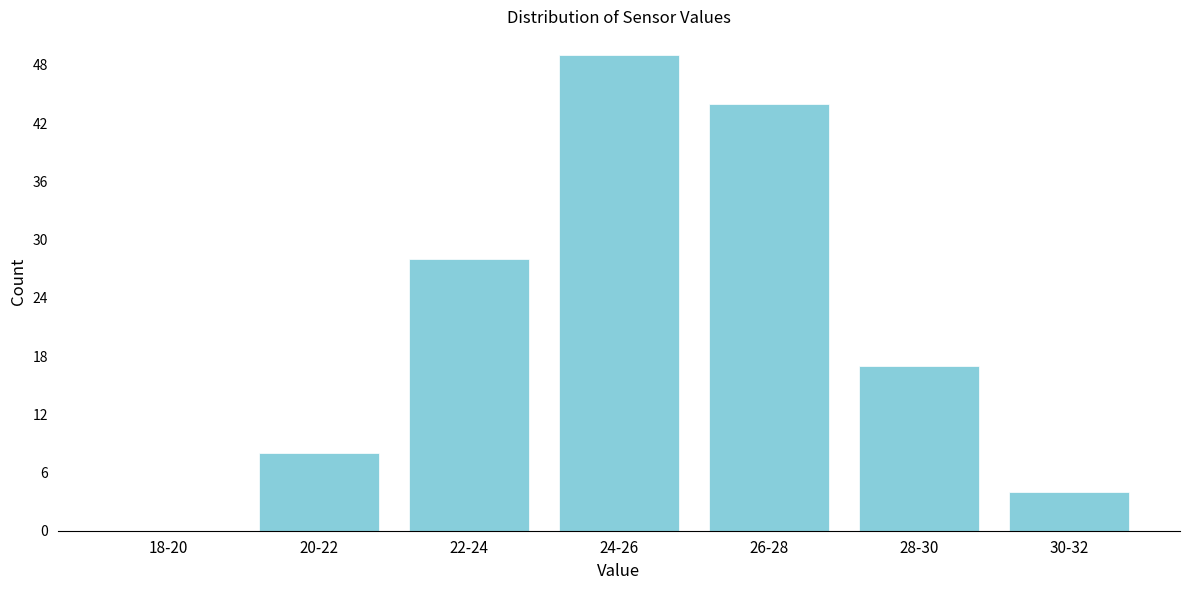

Reading left to right, list all the values displayed in this chart.

18-20=0	20-22=8	22-24=28	24-26=49	26-28=44	28-30=17	30-32=4